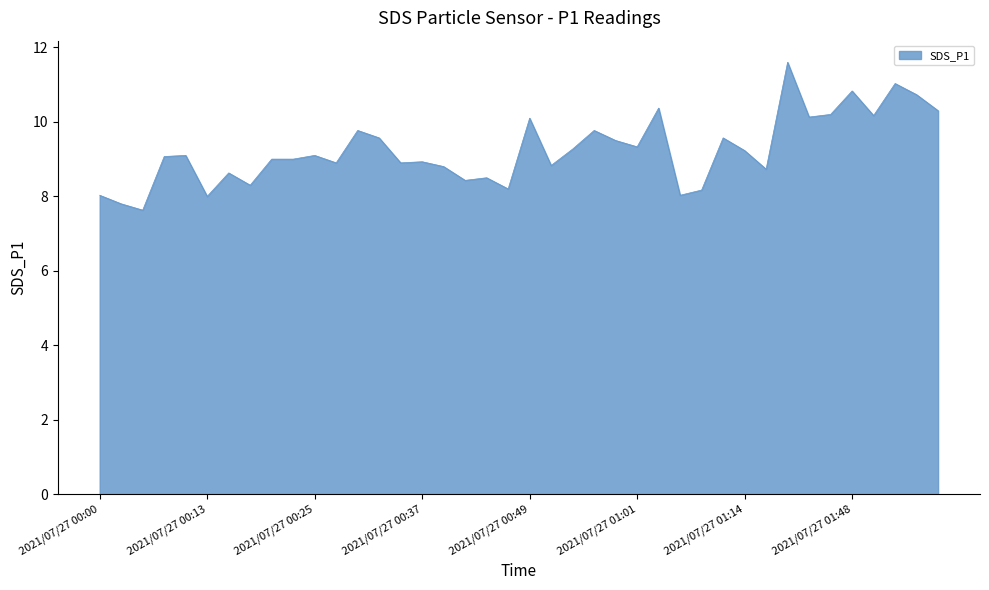

What is the greatest value displayed?

11.6